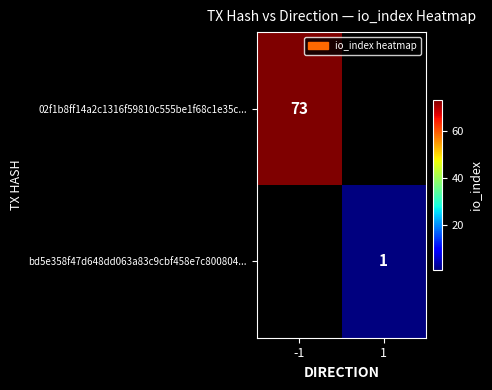

True or false: 02f1b8ff14a2c1316f59810c555be1f68c1e35c... has a value of 18 at -1.

False